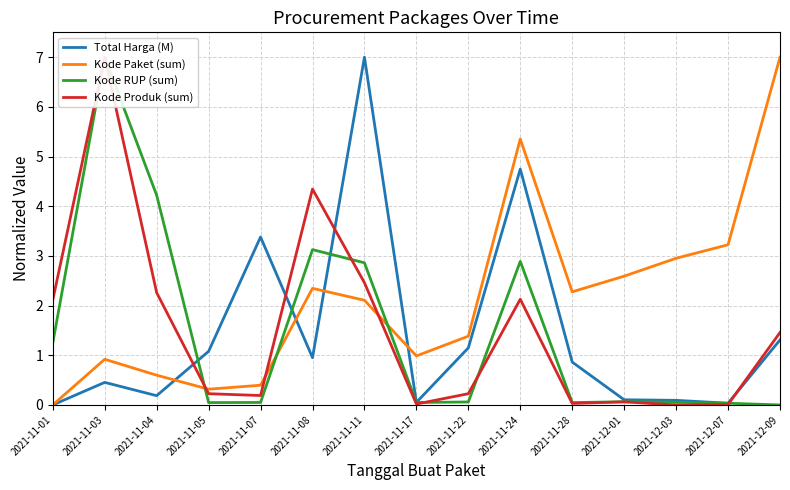

What is the difference between the maximum and minimum values in the Total Harga (M) series?

7.0